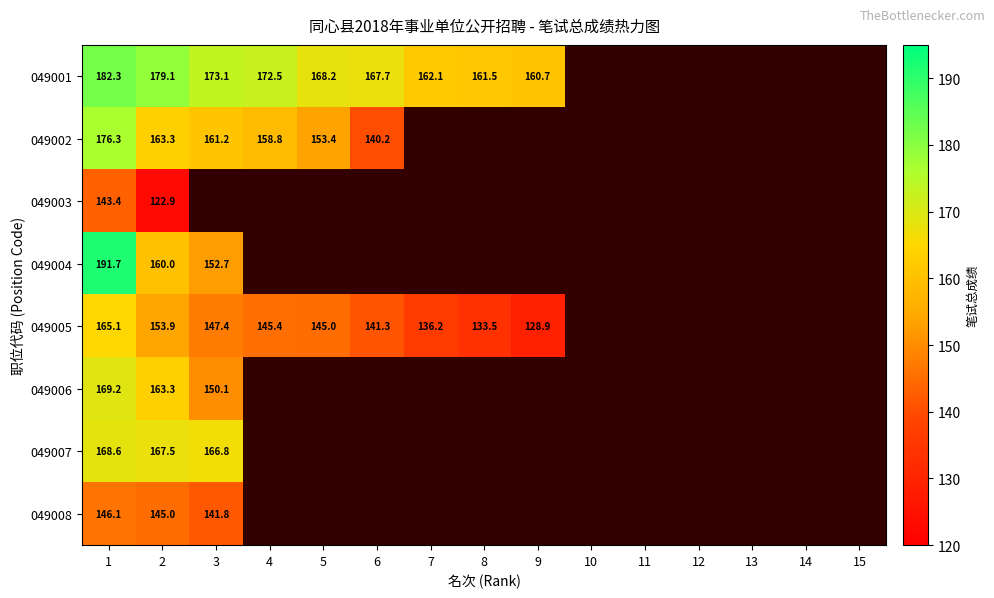

True or false: 049001 has a value of 162.1 at 7.

True